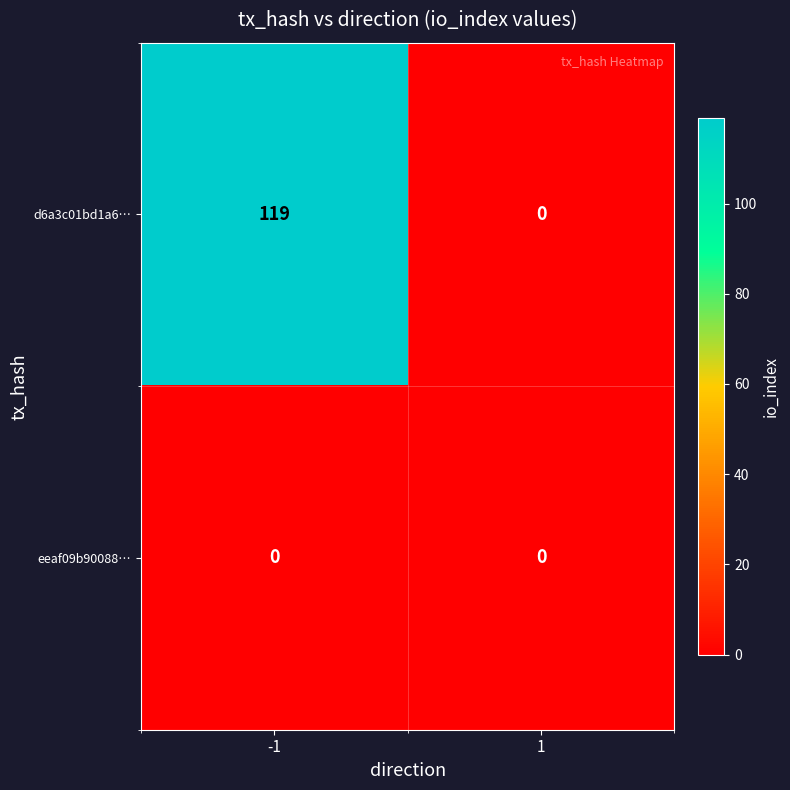

Which series has the largest range (max minus min)?

d6a3c01bd1a6…